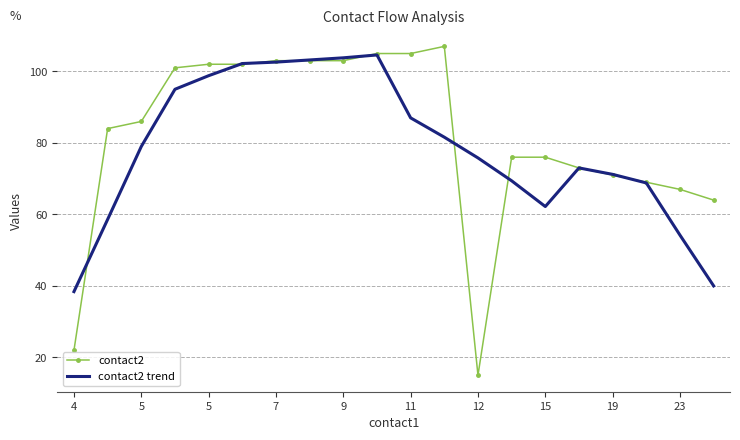

Which series has the widest spread of values?

contact2